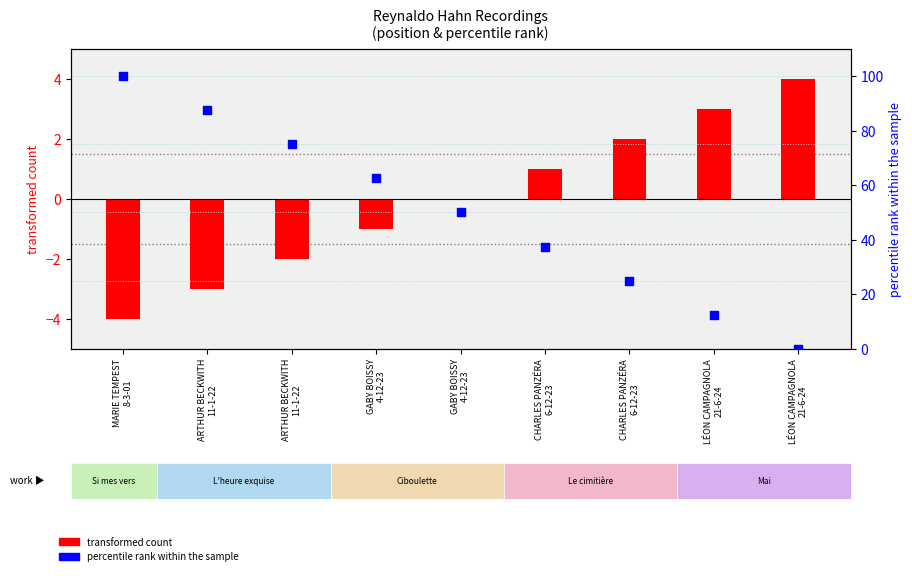

At how many categories does at least one series exceed 36?

6